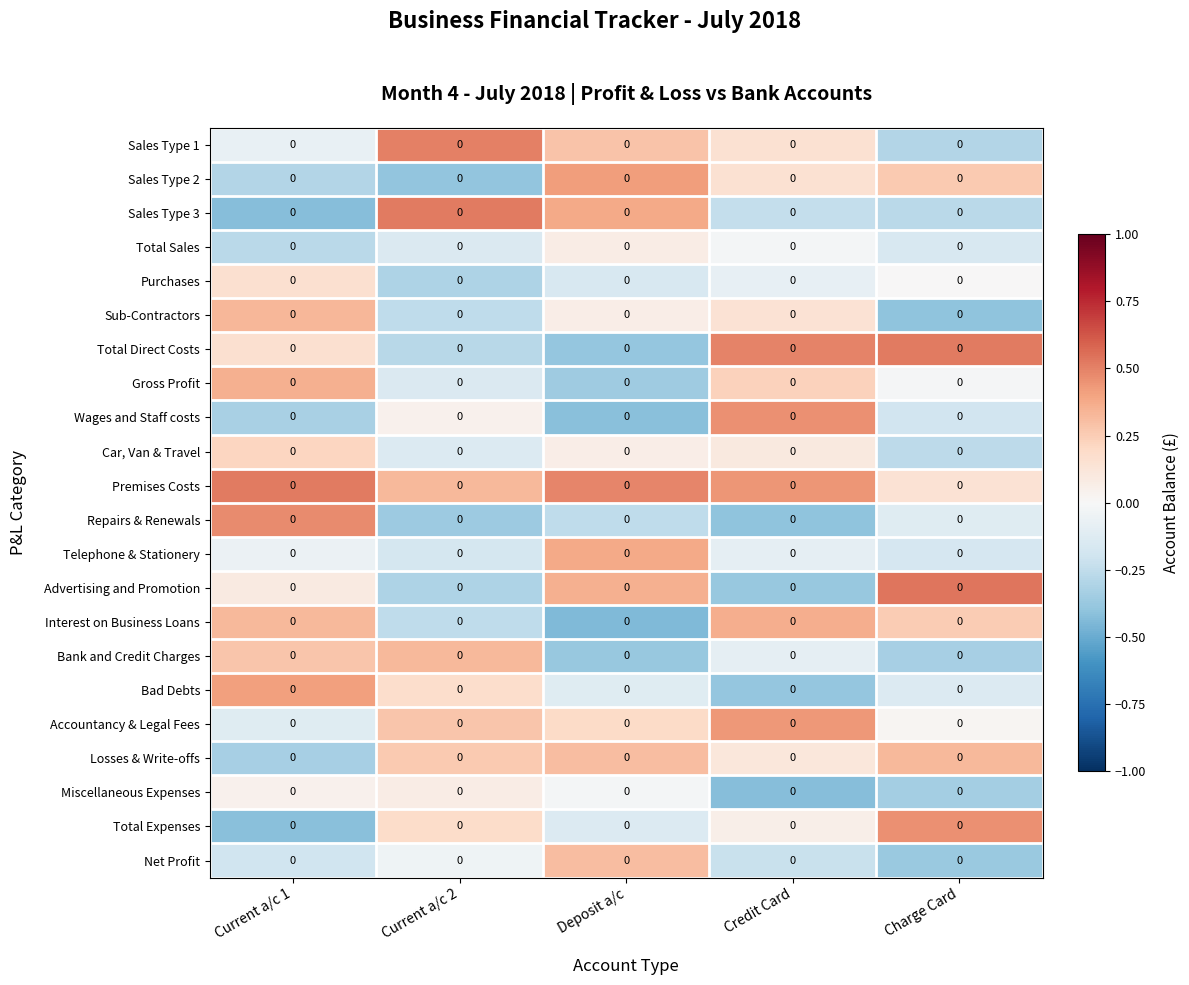

Rank the categories by Advertising and Promotion value from lowest to highest.

Credit Card, Current a/c 2, Current a/c 1, Deposit a/c, Charge Card